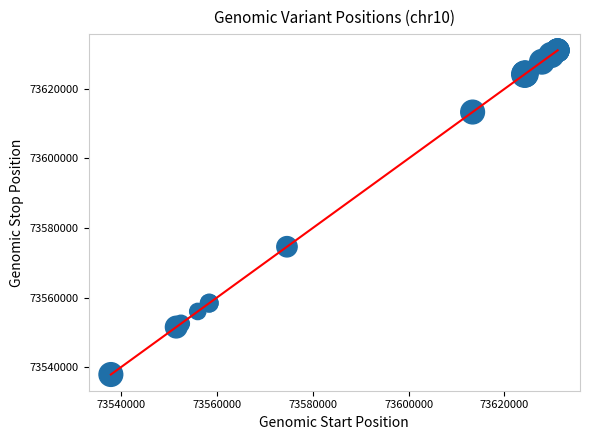

What Y value in the scatter plot is closest to 73584488?

73574615